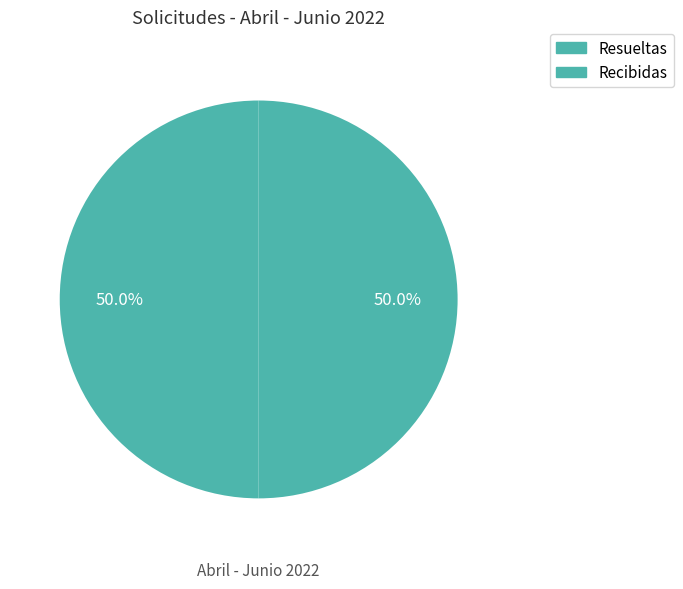

To the nearest percent, what percentage of the pie is Resueltas?

50%